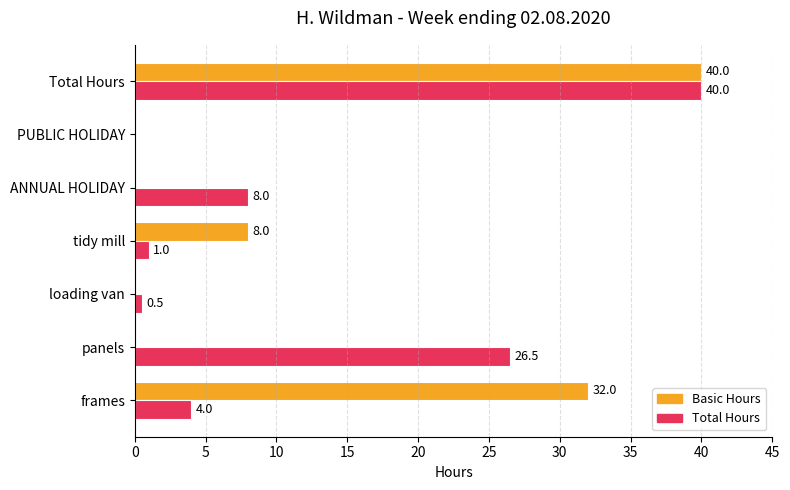

Is it true that Basic Hours equals 8.0 at tidy mill?

True